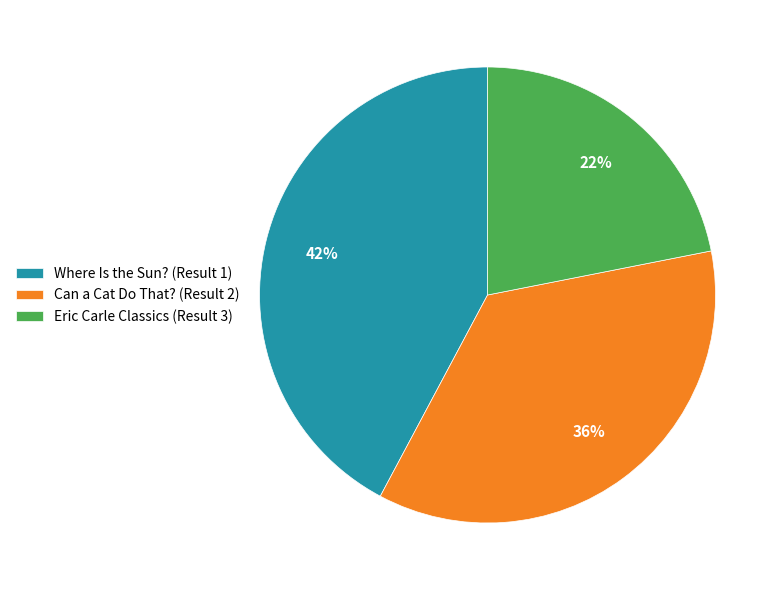

To the nearest percent, what is the difference between the largest and smallest slice percentages?

20%